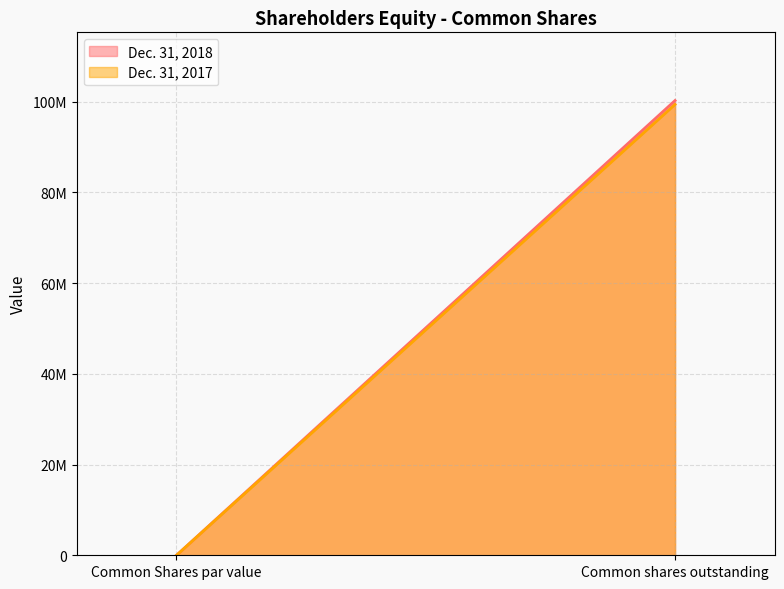

Which series has the largest total across all categories?

Dec. 31, 2018